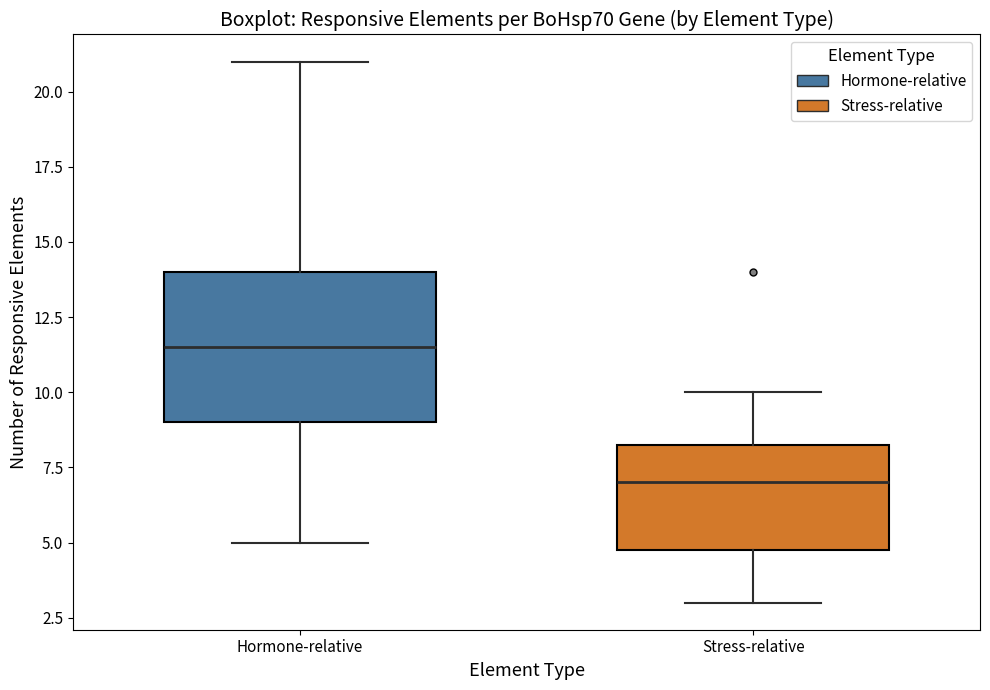

Where is the upper edge of the box for Hormone-relative on the y-axis? The values are not printed on the chart, so give them approximately, as read against the axis.

14.0